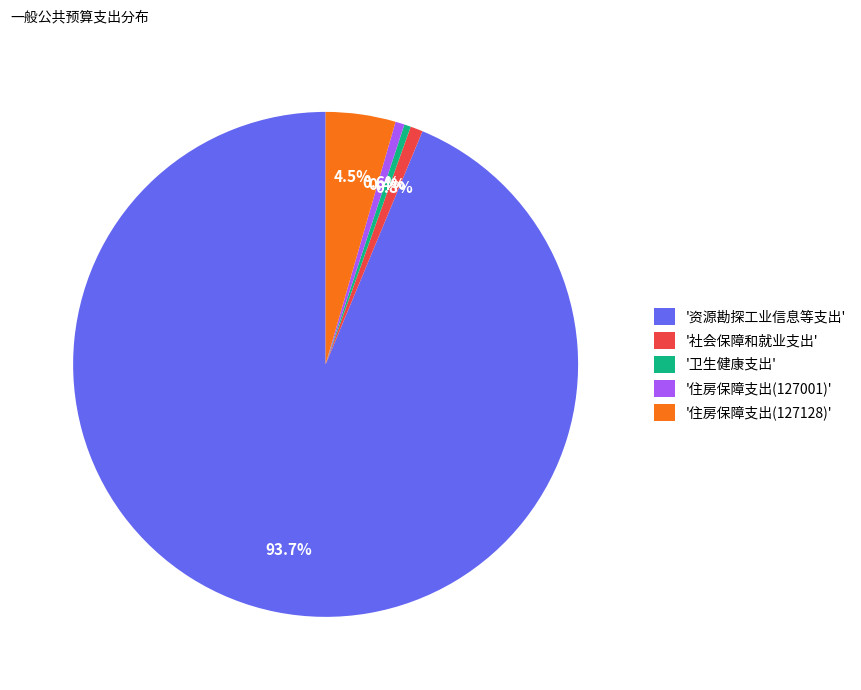

How many slices are in this pie chart?

5